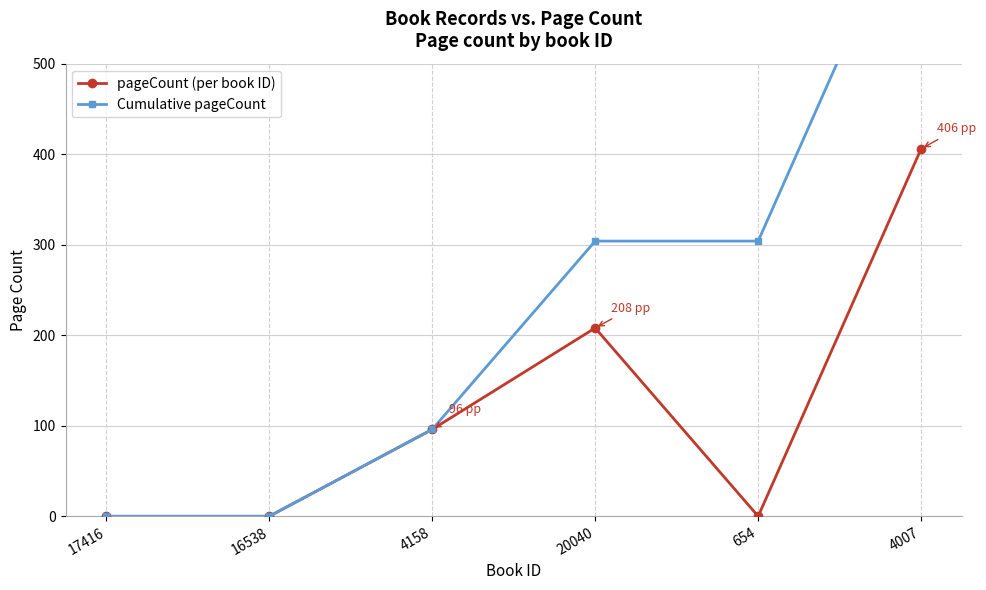

Reading right to left, what are all the values shown in this chart?

pageCount (per book ID): 406	0	208	96	0	0
Cumulative pageCount: 710	304	304	96	0	0